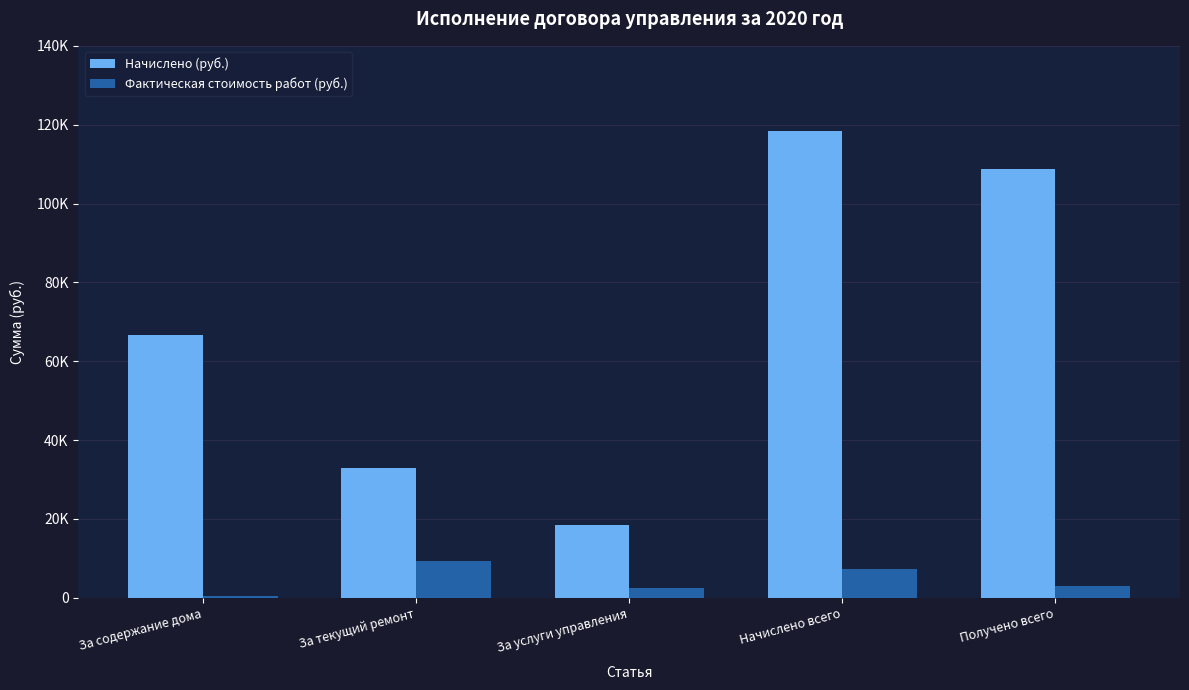

Are the bars grouped side by side (vs. stacked)?

Yes